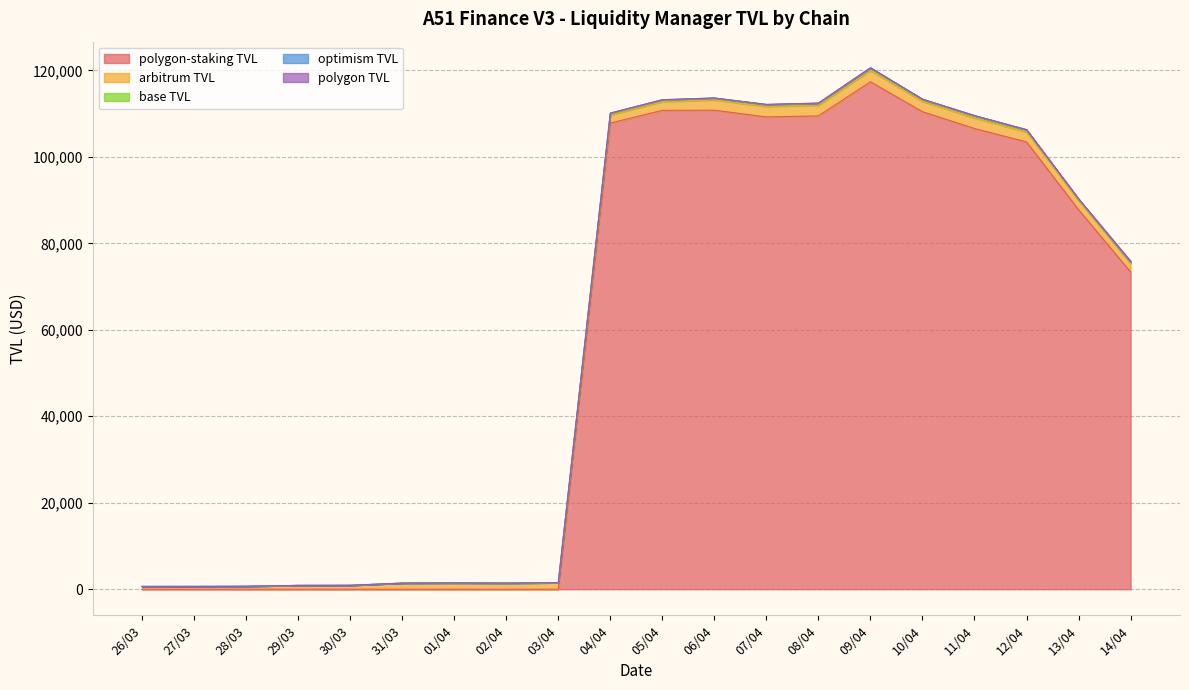

Rank the categories by base TVL value from highest to lowest.

09/04, 06/04, 10/04, 05/04, 08/04, 07/04, 04/04, 11/04, 12/04, 13/04, 14/04, 03/04, 01/04, 31/03, 02/04, 30/03, 29/03, 28/03, 27/03, 26/03